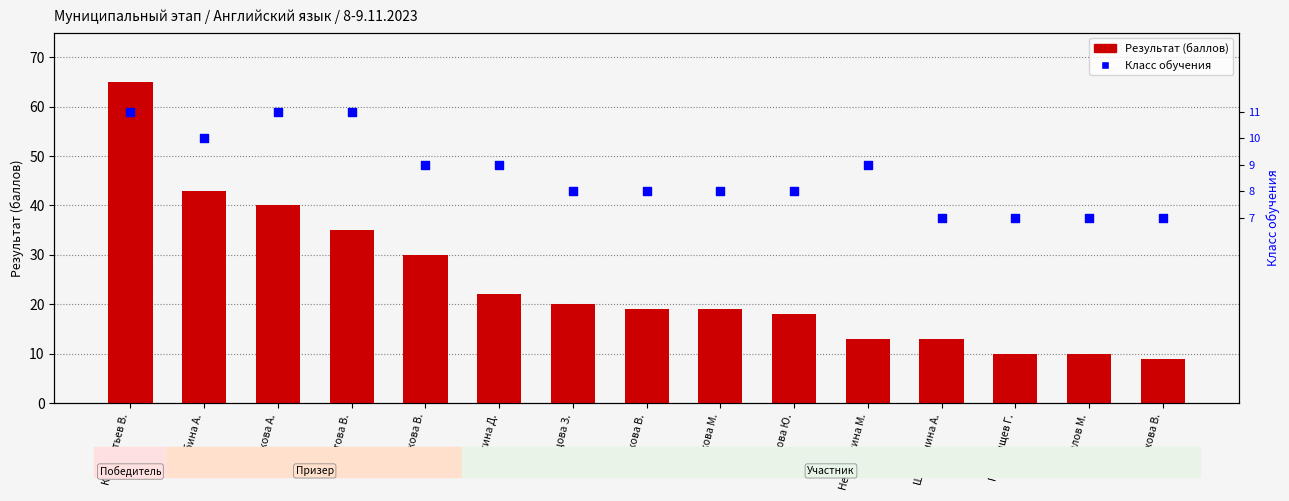

What is the total value across all series at Лохова В.?

16